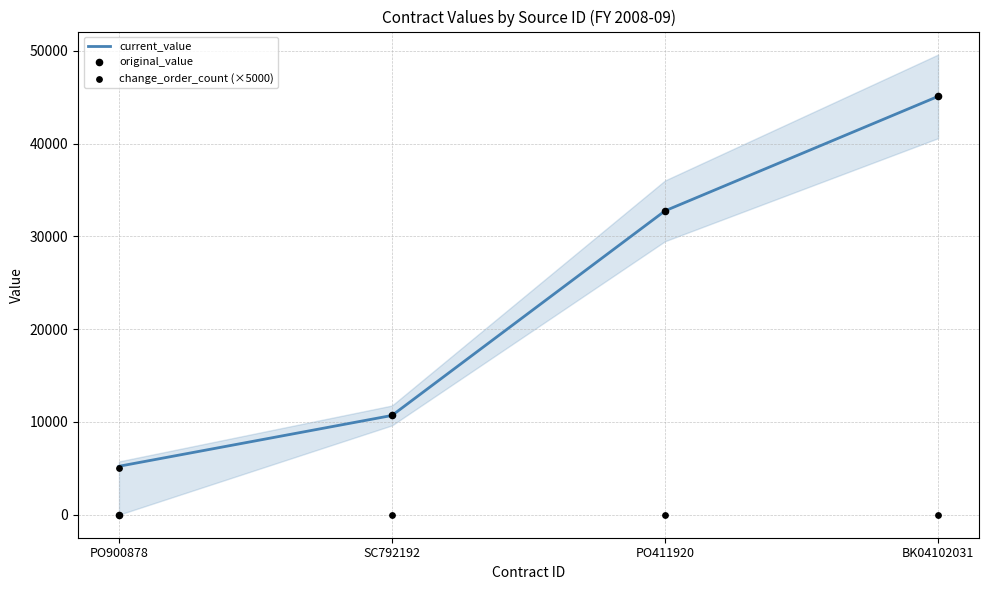

What are all the series names shown in the legend?

current_value, original_value, change_order_count (×5000)